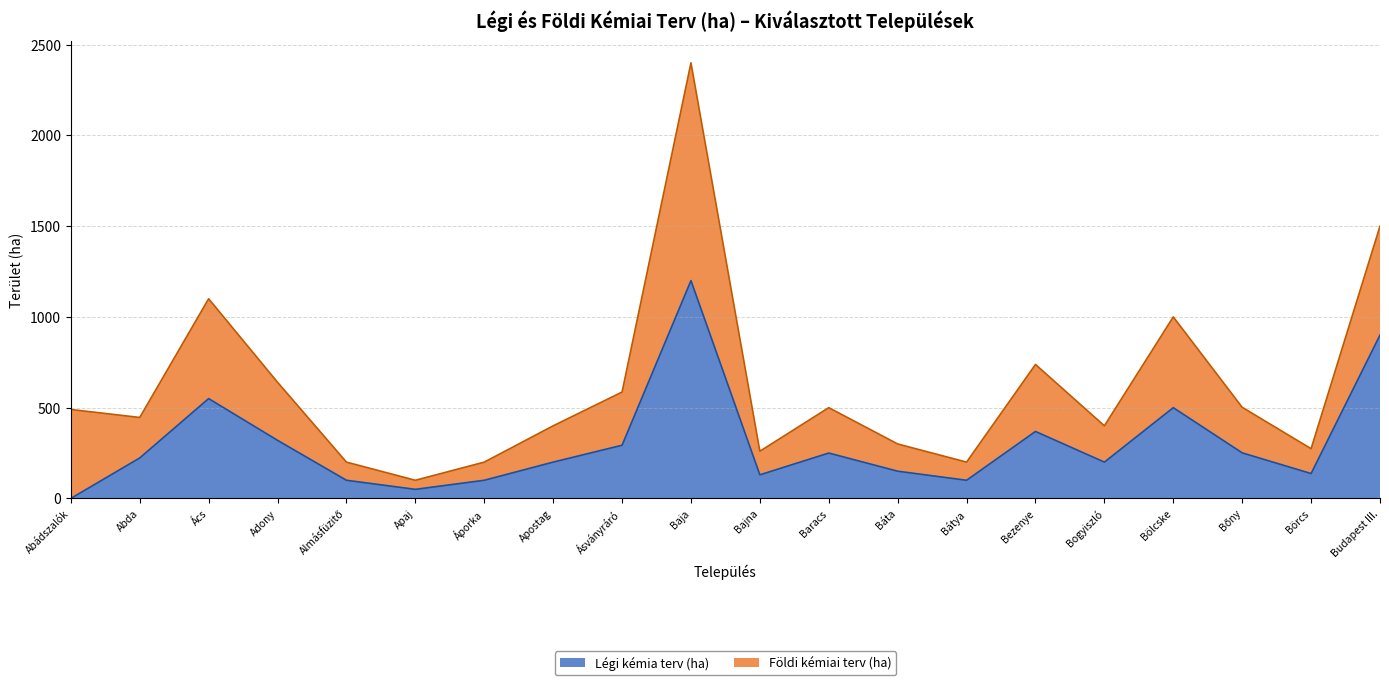

How many interior local peaks does the Légi kémia terv (ha) (line) series have?

5